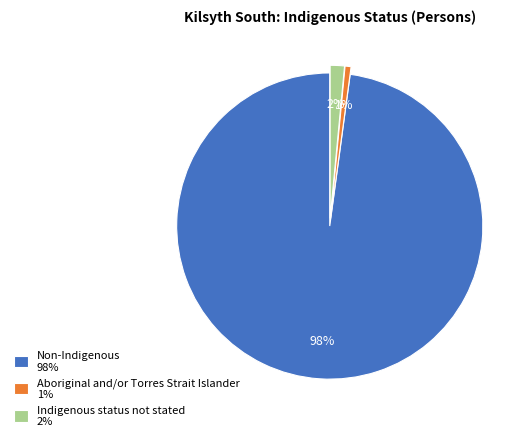

Do Indigenous status not stated and Aboriginal and/or Torres Strait Islander together represent more than half of the pie?

No